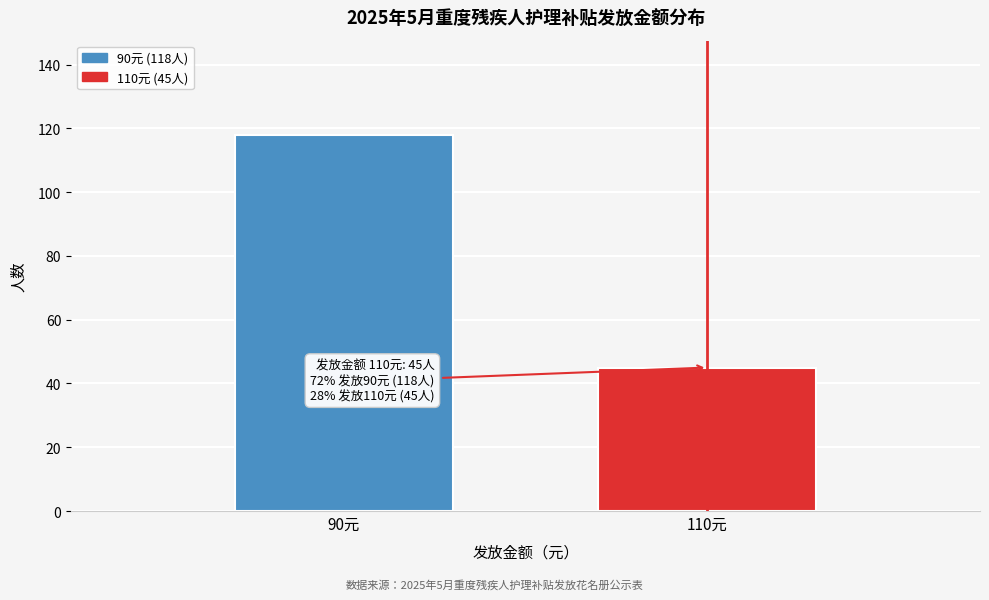

Reading left to right, list all the values displayed in this chart.

90元=118	110元=45